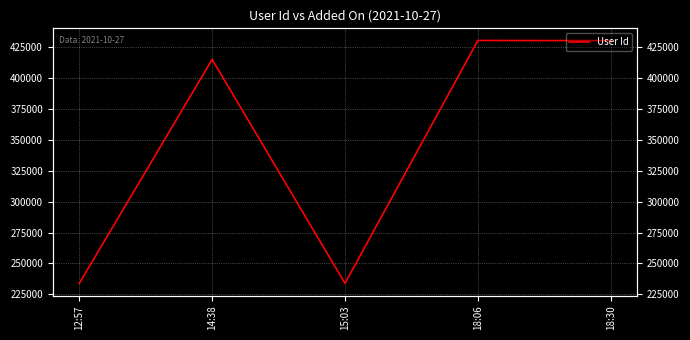

What is the ratio of the value at 12:57 to the value at 18:30?

0.5